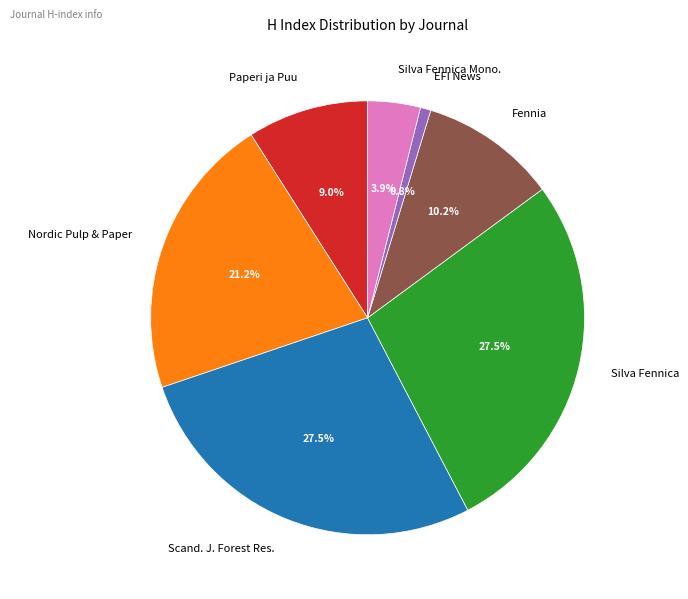

Count the number of slices in the pie.

7